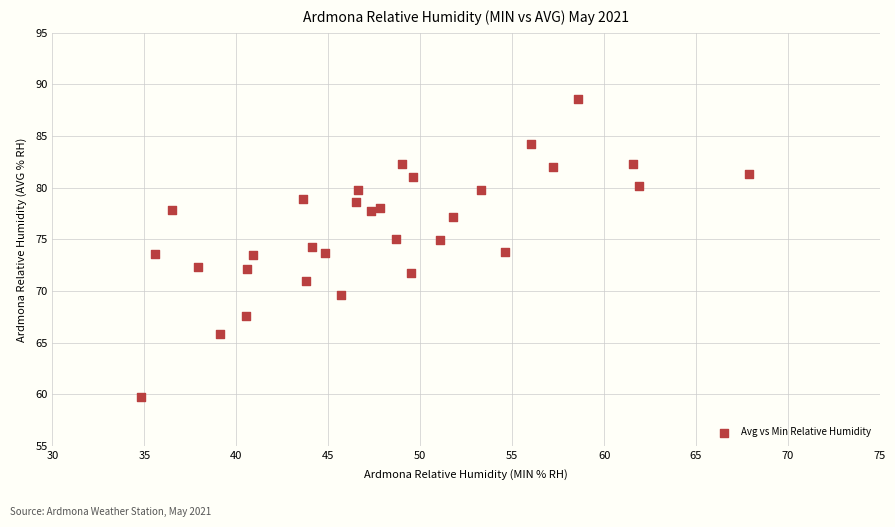

What is the range of X values (max minus min)?

33.1